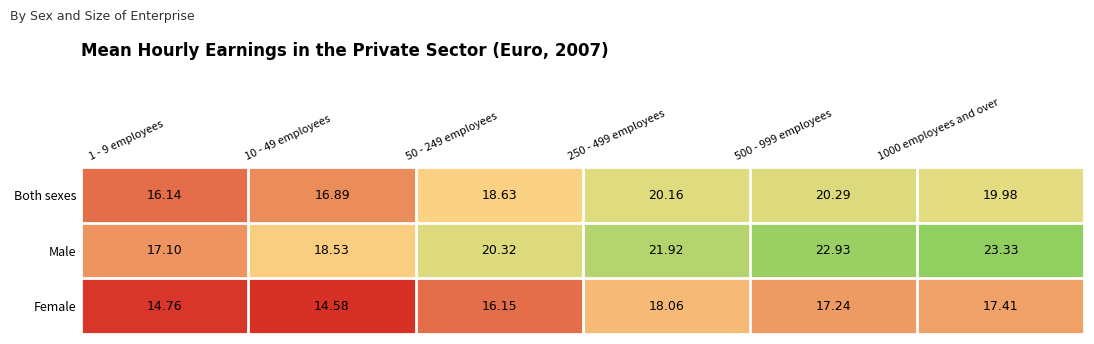

List the series in order of their peak value, lowest first.

Female, Both sexes, Male